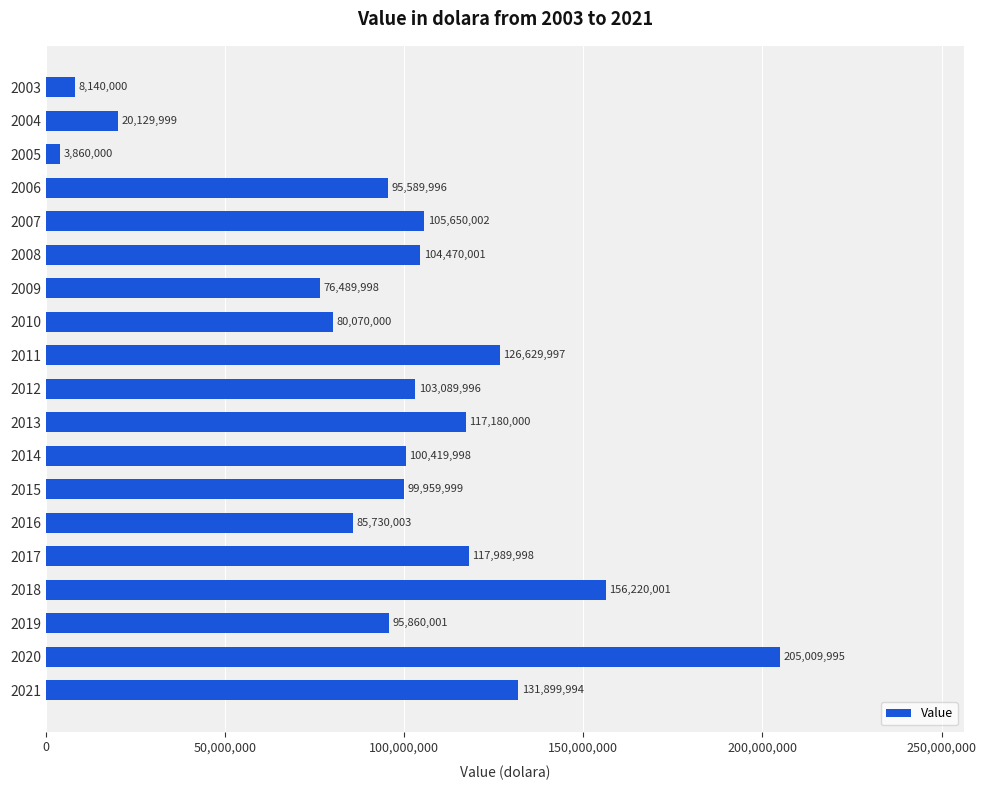

The value at 2005 is 3860000. True or false?

True